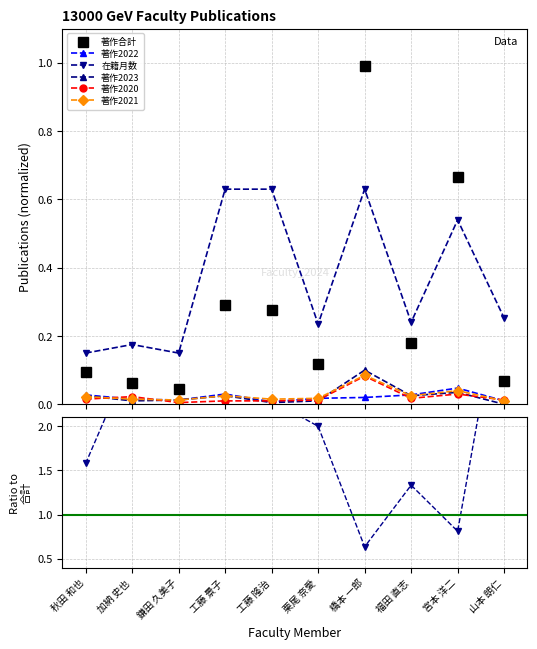

True or false: 著作2022 and 著作2020 cross at least once.

True